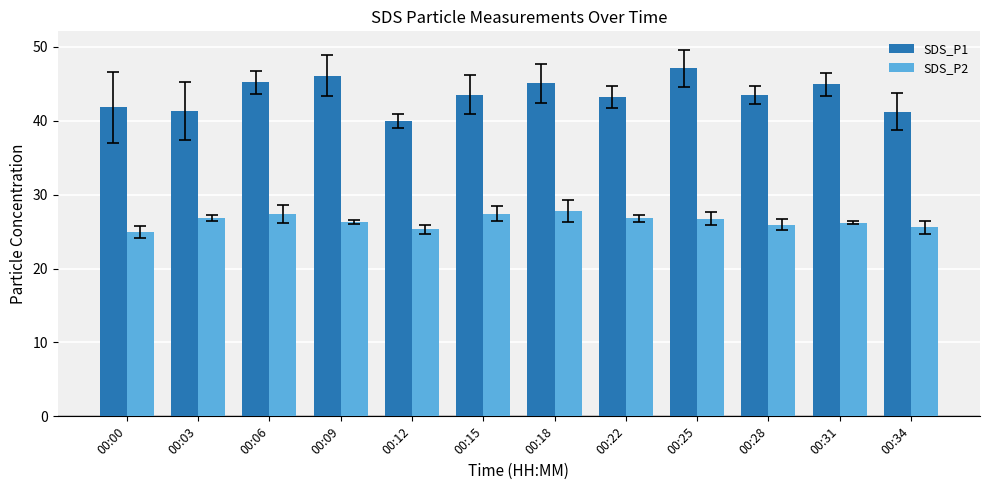

Is the value of SDS_P2 at 00:03 greater than the value of SDS_P1 at 00:34?

No